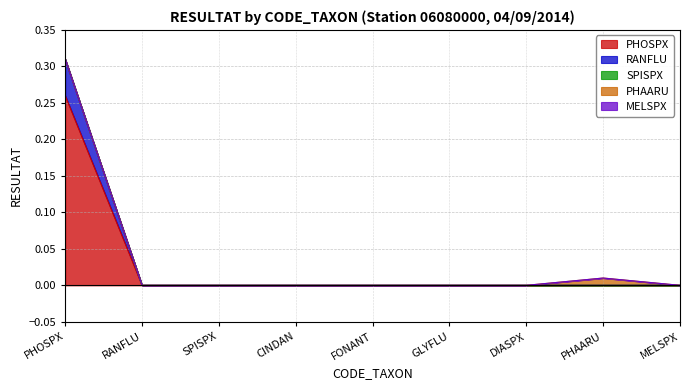

Reading left to right, transcribe all the data shown in this chart.

PHOSPX: 0.3	0.0	0.0	0.0	0.0	0.0	0.0	0.0	0.0
RANFLU: 0.1	0.0	0.0	0.0	0.0	0.0	0.0	0.0	0.0
SPISPX: 0.0	0.0	0.0	0.0	0.0	0.0	0.0	0.0	0.0
PHAARU: 0.0	0.0	0.0	0.0	0.0	0.0	0.0	0.0	0.0
MELSPX: 0.0	0.0	0.0	0.0	0.0	0.0	0.0	0.0	0.0